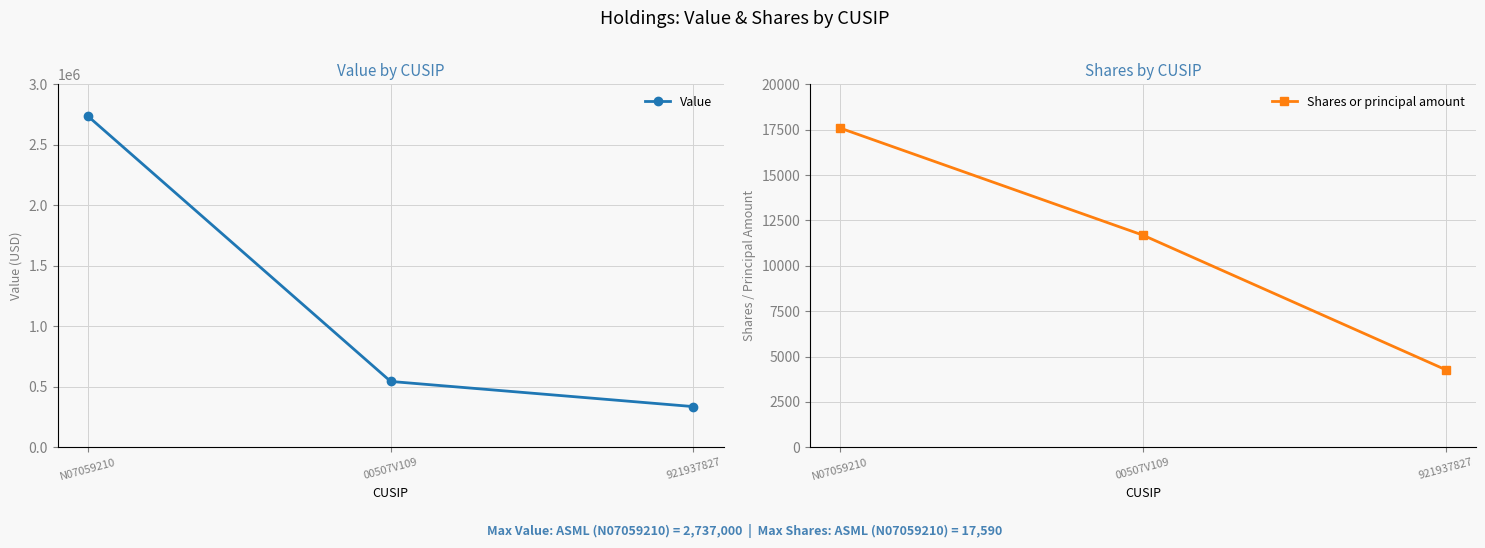

What is the sum of the Shares or principal amount values at 00507V109 and 921937827?

15965